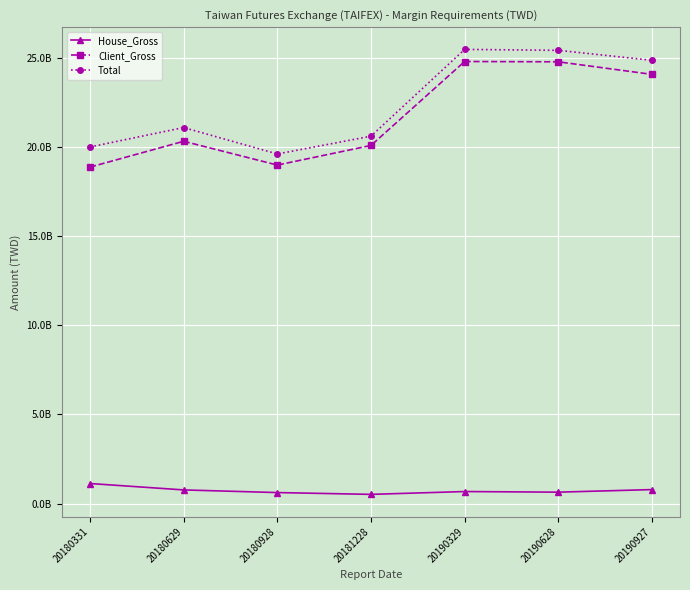

What are all the series names shown in the legend?

House_Gross, Client_Gross, Total